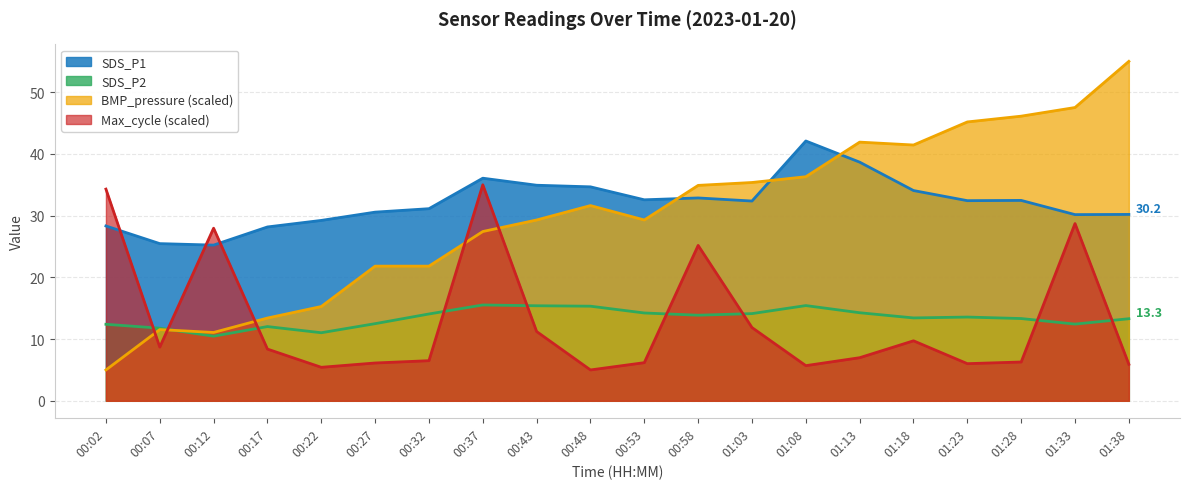

Which category has the lowest value in the SDS_P1 series?

00:12